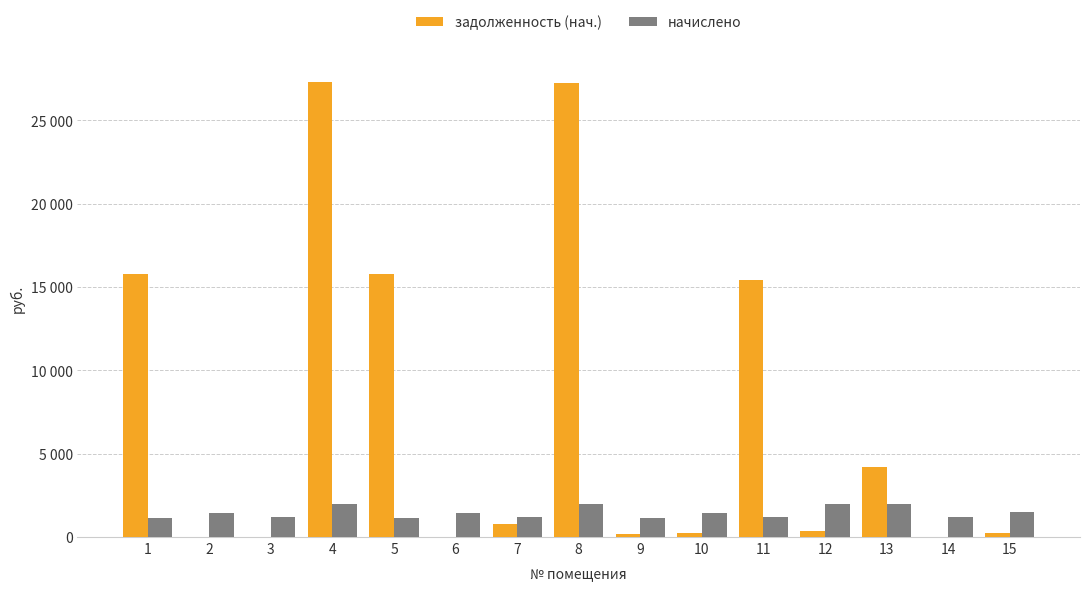

List the labels in order of задолженность (нач.) value, largest first.

4, 8, 1, 5, 11, 13, 7, 12, 15, 10, 9, 2, 3, 6, 14